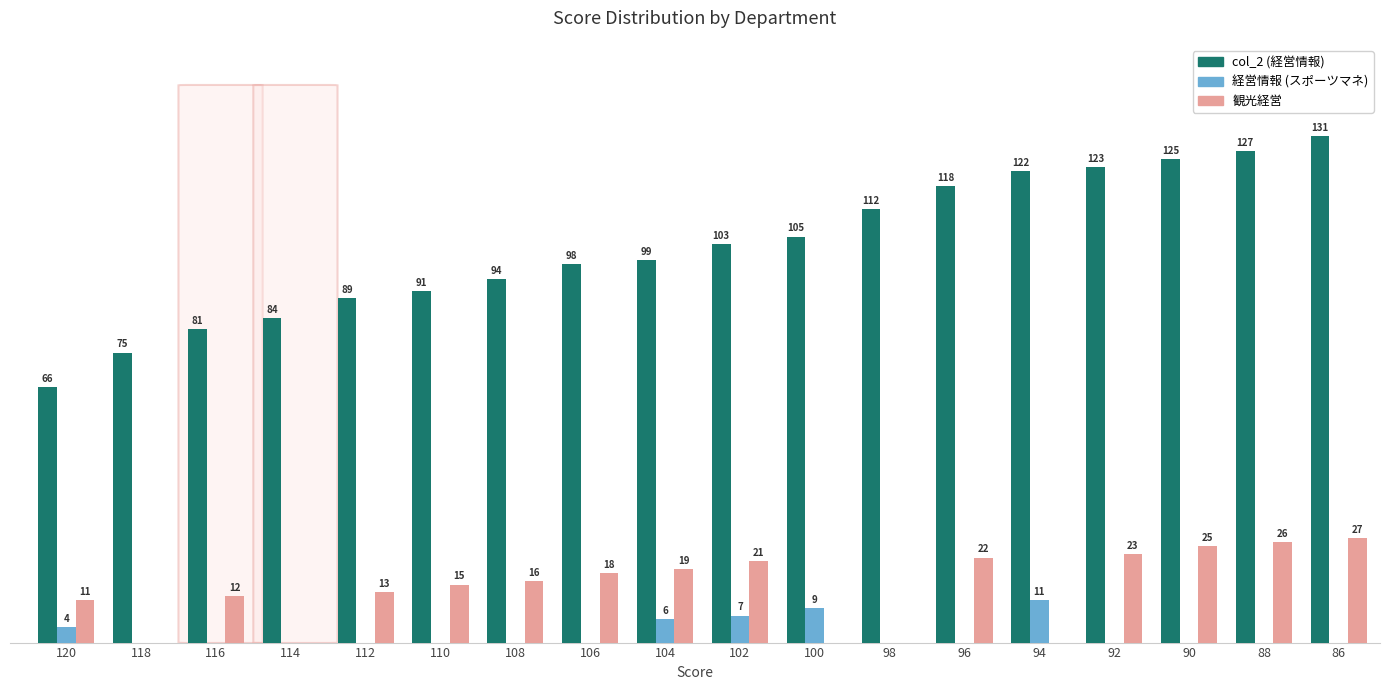

Which series has the largest total across all categories?

col_2 (経営情報)